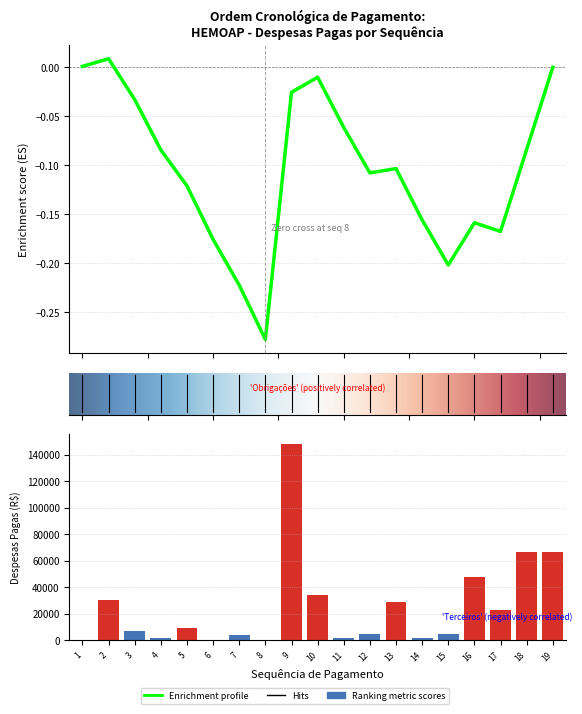

Does the chart contain stacked bars?

No